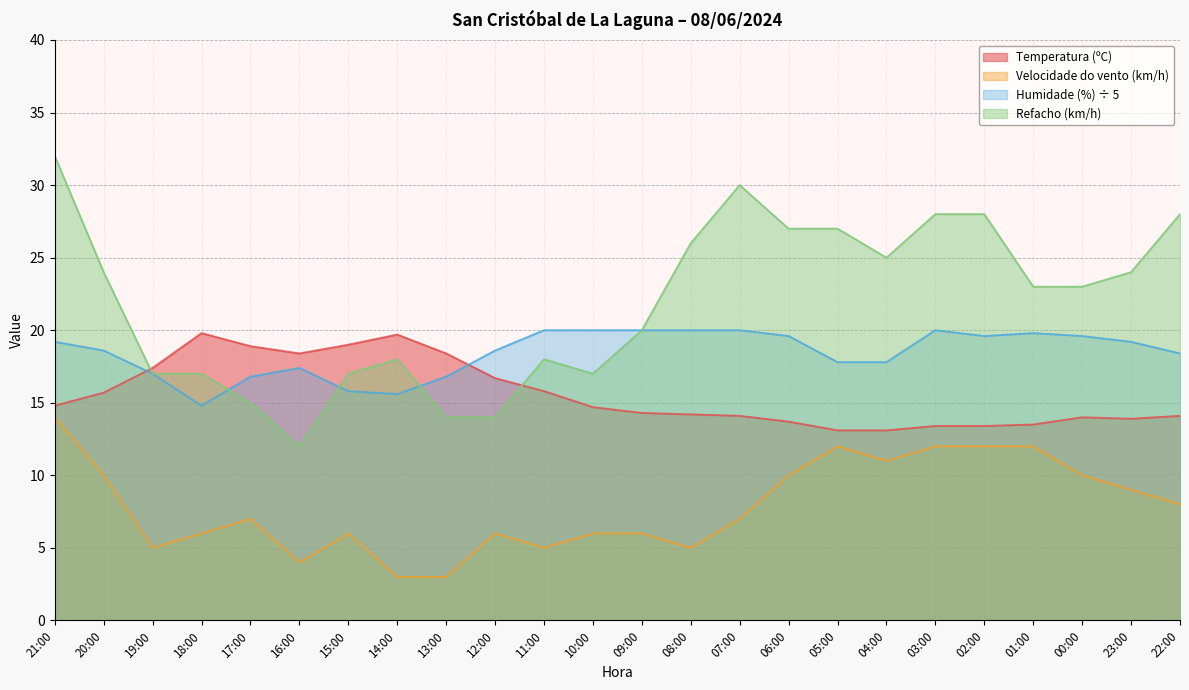

What are all the series names shown in the legend?

Temperatura (ºC), Velocidade do vento (km/h), Humidade (%) ÷ 5, Refacho (km/h)